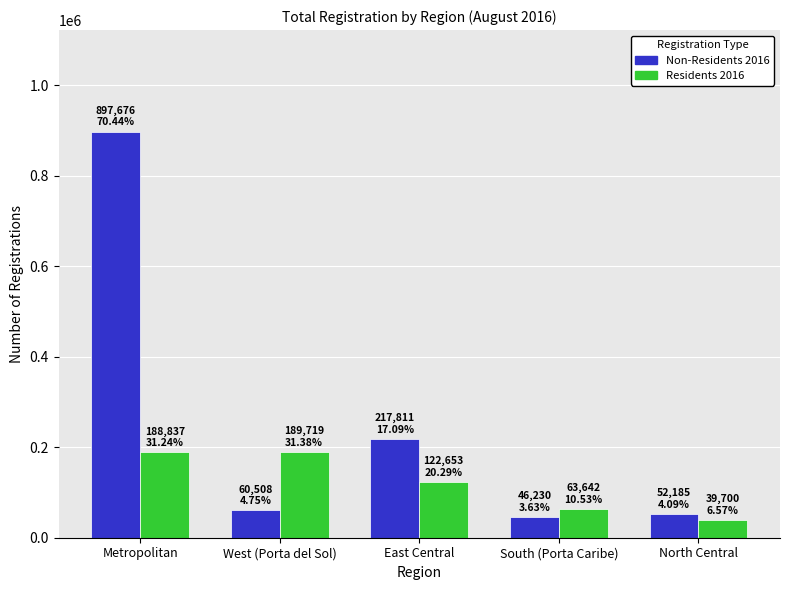

Which category has the highest value in the Non-Residents 2016 series?

Metropolitan